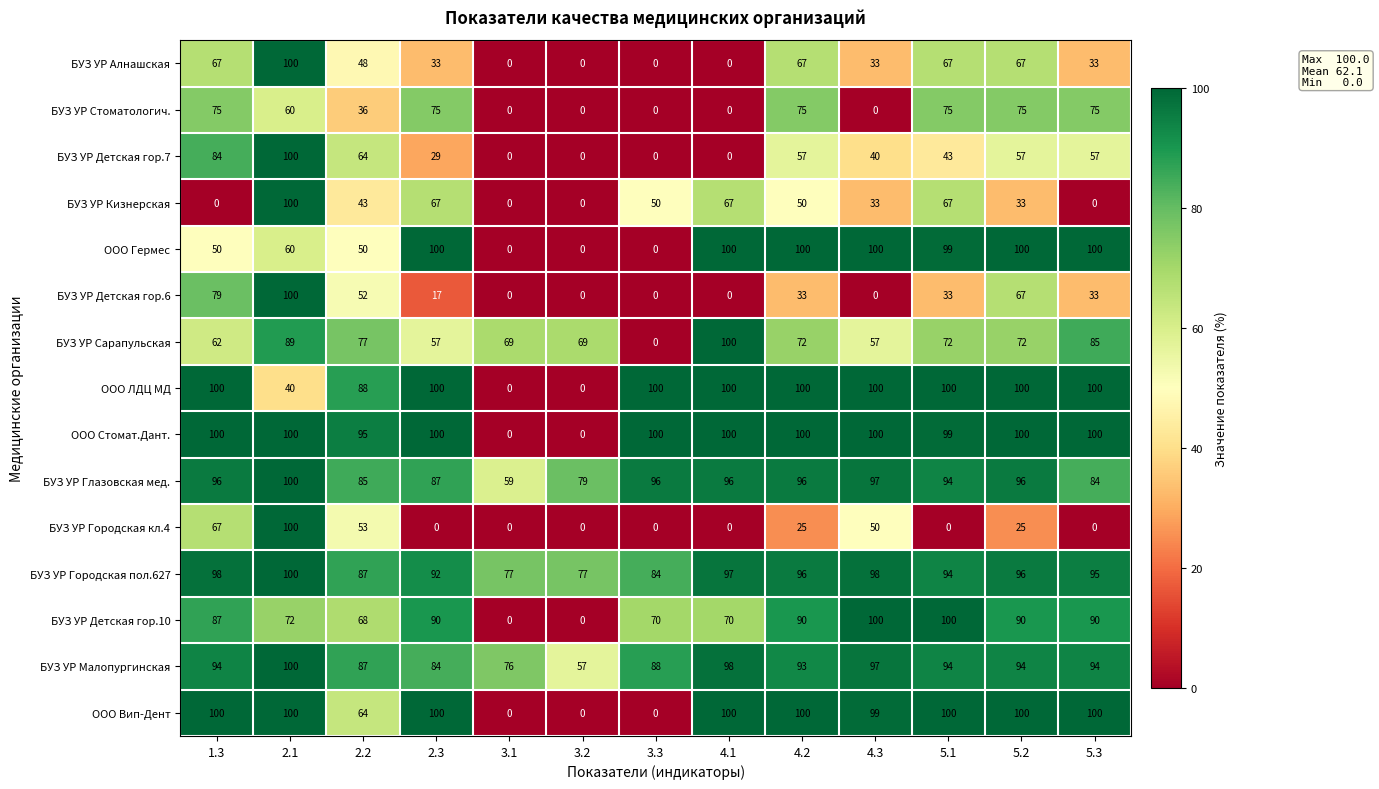

What is the sum of all БУЗ УР Сарапульская values?

881